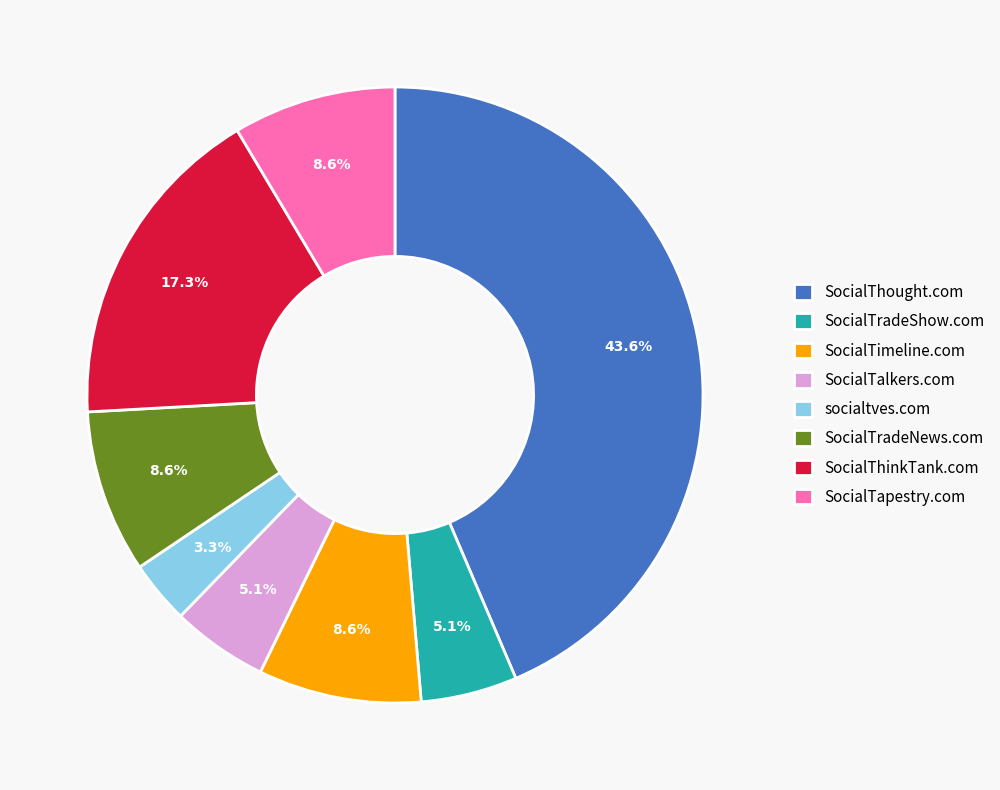

True or false: SocialTimeline.com accounts for 2% of the total.

False